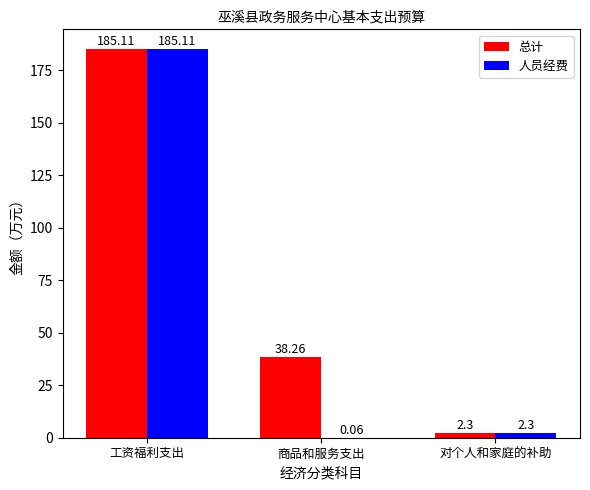

Between 商品和服务支出 and 对个人和家庭的补助, which series saw the biggest shift?

总计